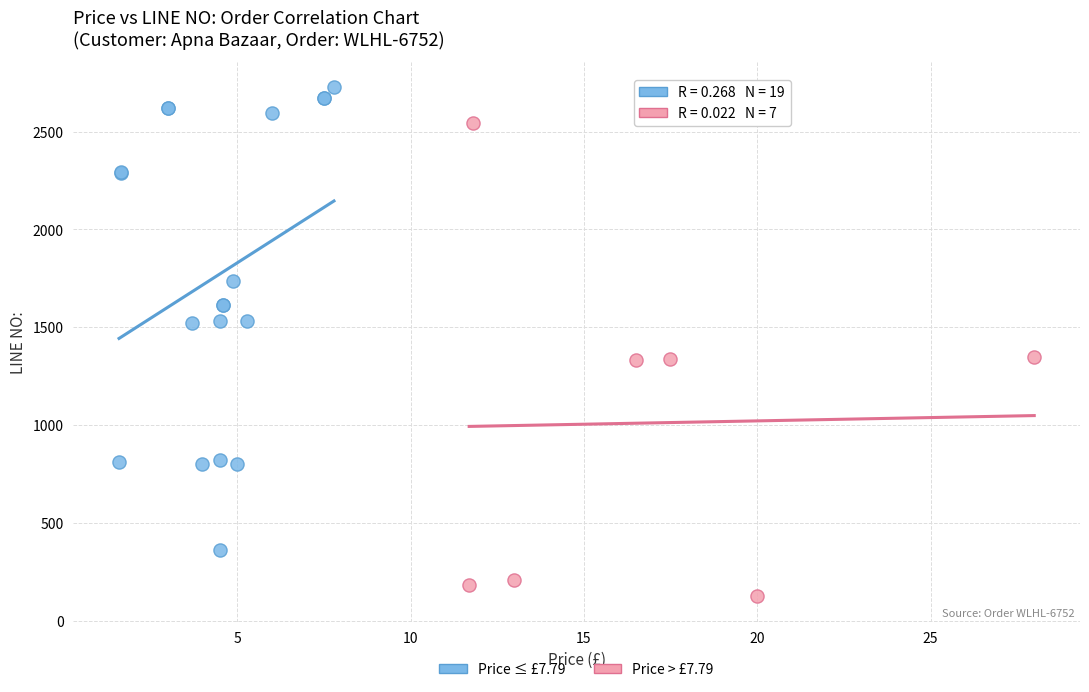

Which series reaches the maximum Y coordinate?

Price ≤ £7.79